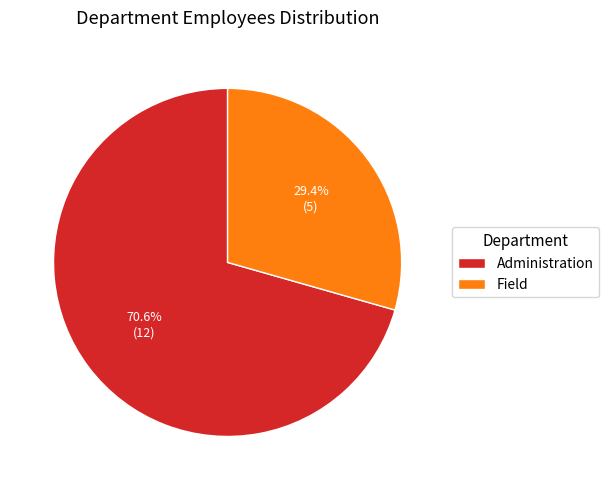

Approximately how many times larger is the value at Field compared to Administration?

0.4